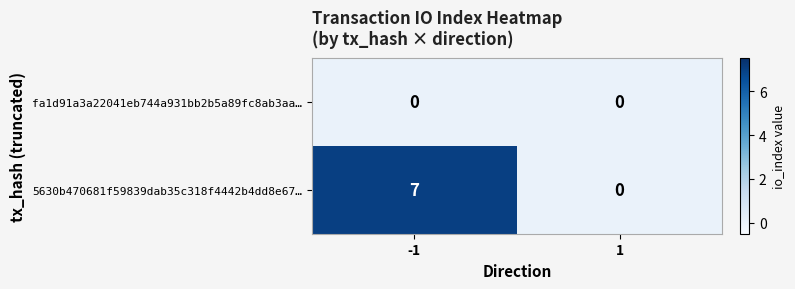

Is it true that fa1d91a3a22041eb744a931bb2b5a89fc8ab3aa… equals 0 at 1?

True